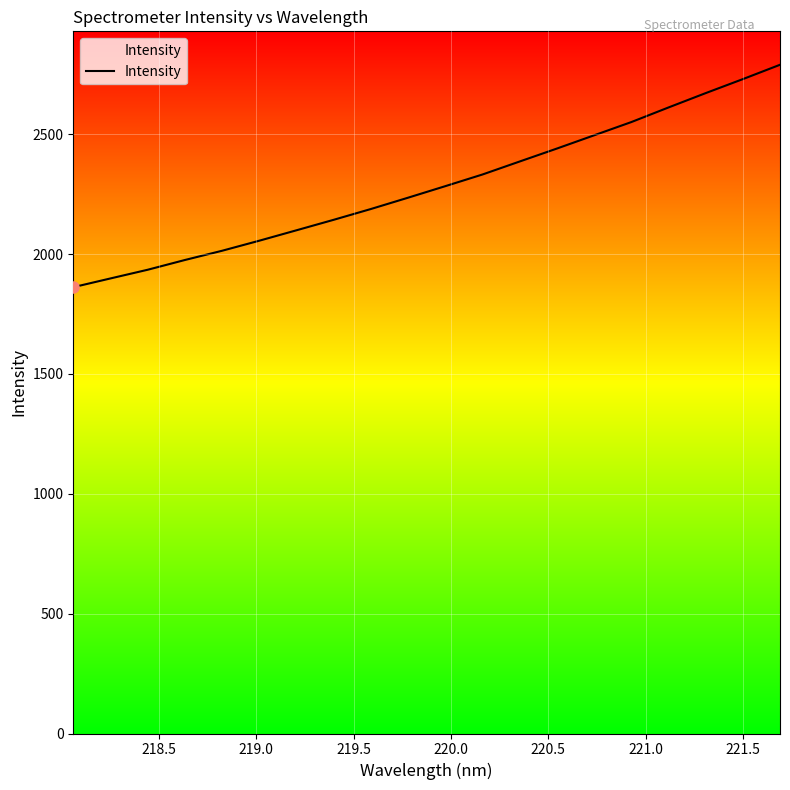

Reading left to right, transcribe all the data shown in this chart.

1862.1	1898.6	1934.8	1975.5	2014.1	2056.1	2099.6	2143.3	2188.3	2235.6	2283.7	2332.4	2386.6	2440.6	2495.7	2550.9	2611.9	2671.7	2730.1	2790.0